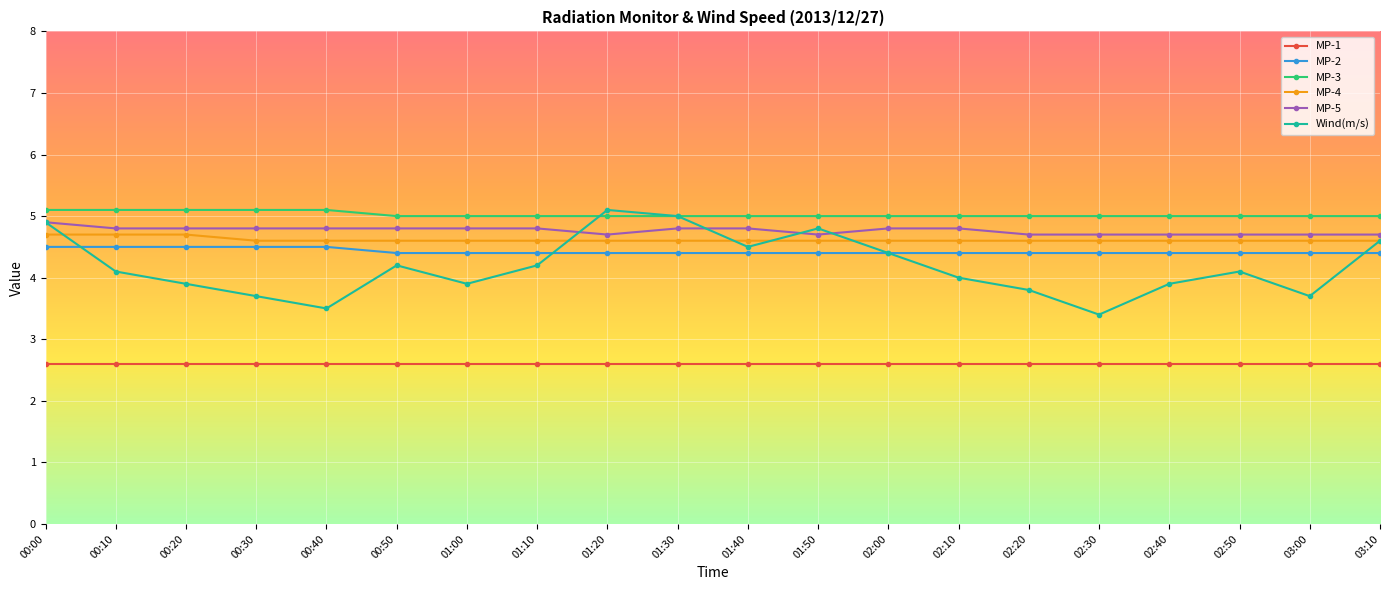

Where is Wind(m/s) nearest to the value 4?

02:10